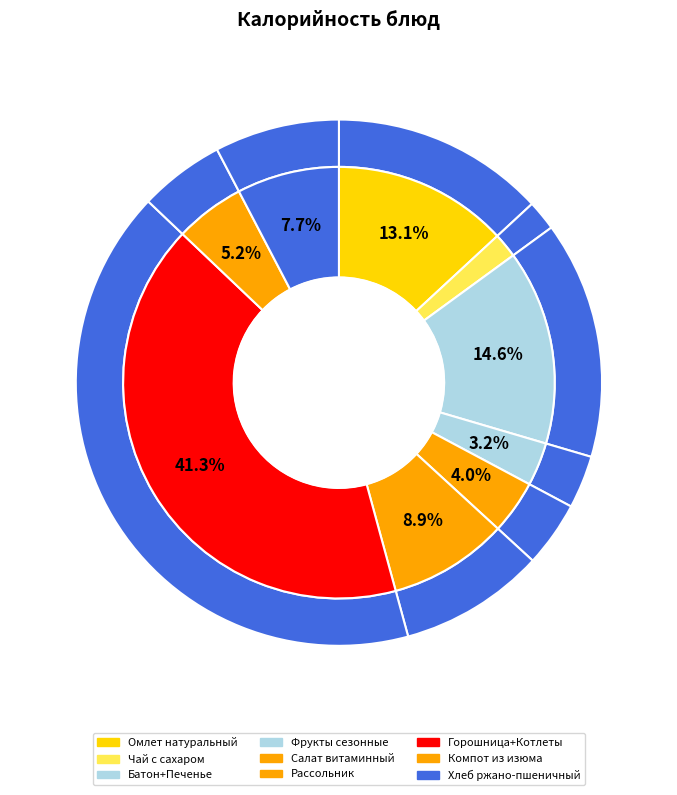

What percentage is the Хлеб ржано-пшеничный slice, to the nearest percent?

8%